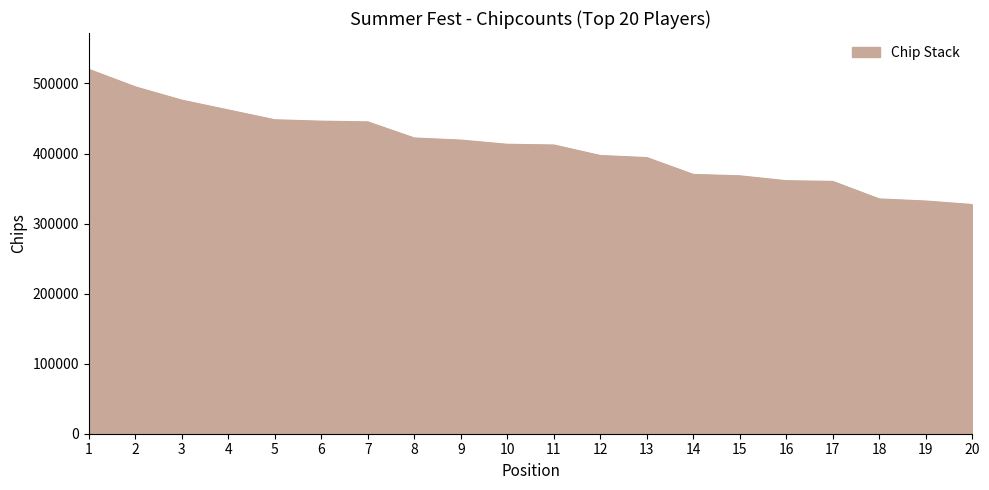

What is the change in value from 2 to 19?

-163000